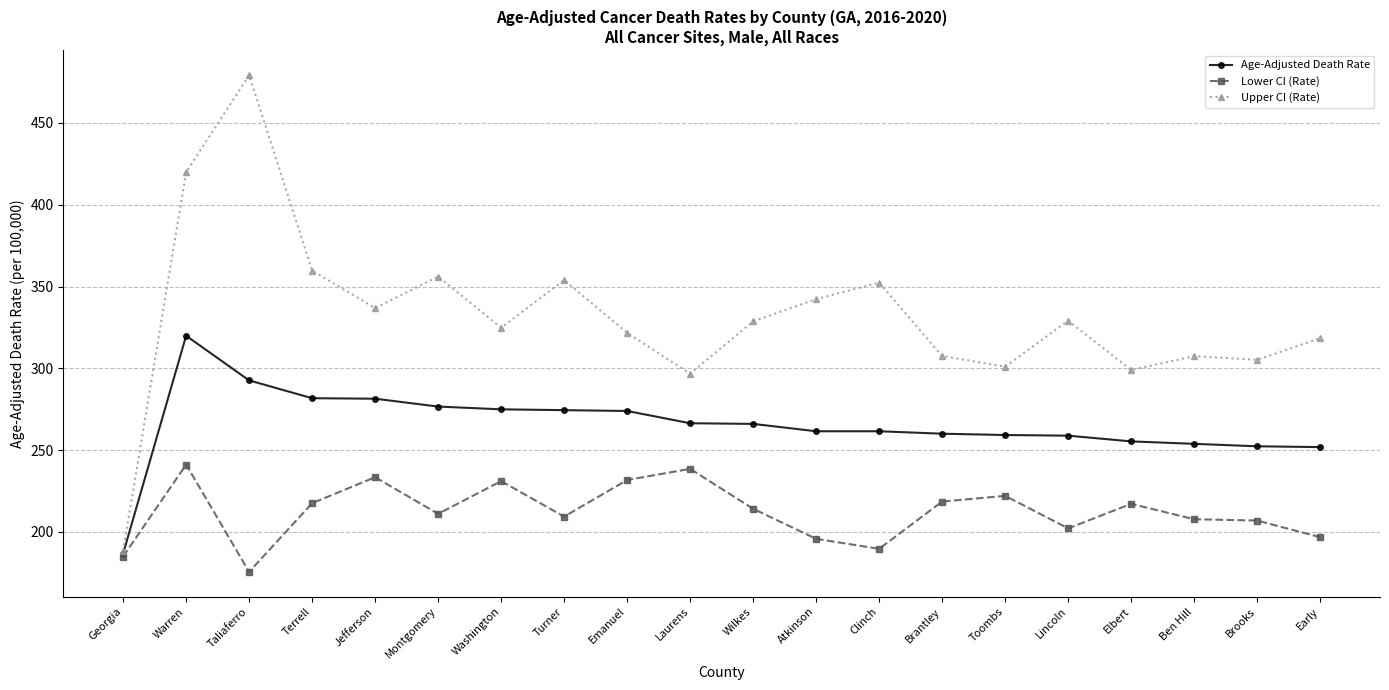

Does the chart display data point markers on the line(s)?

Yes